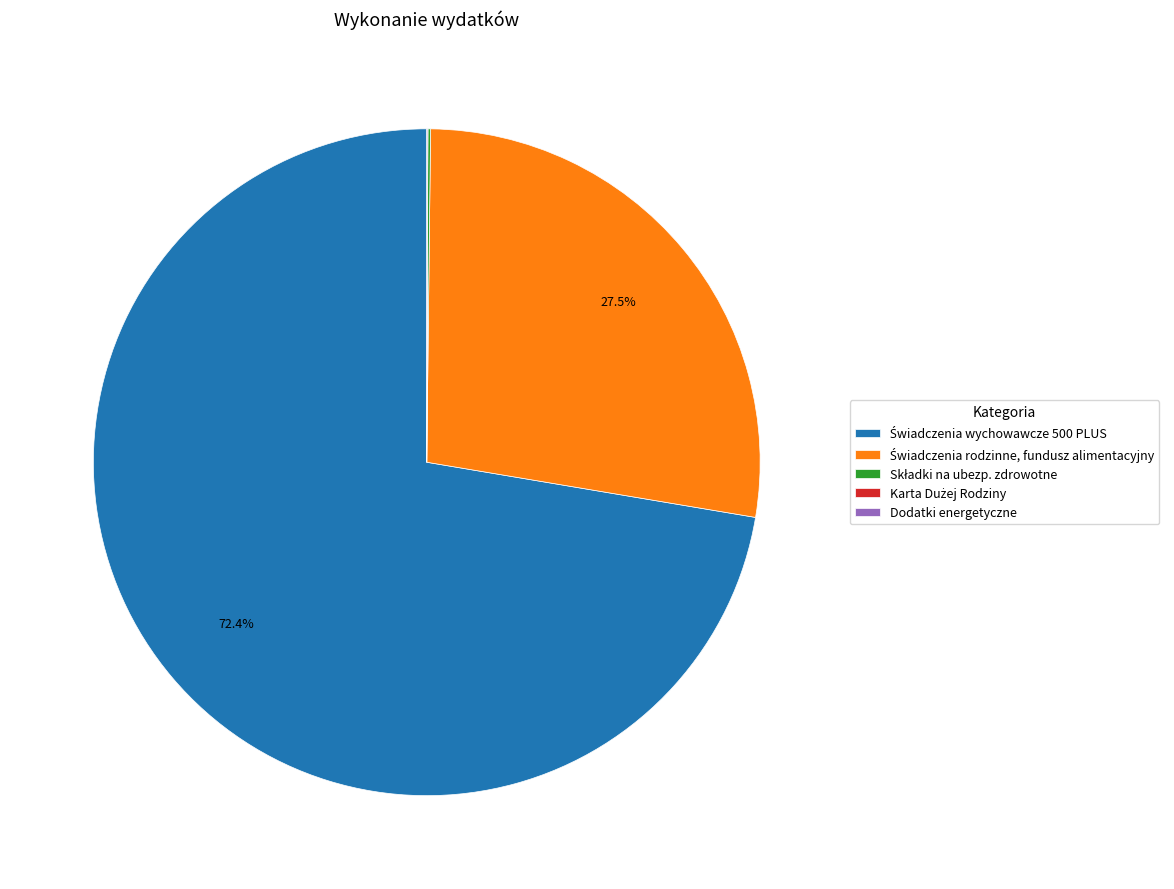

Is there a majority slice in this chart?

Yes